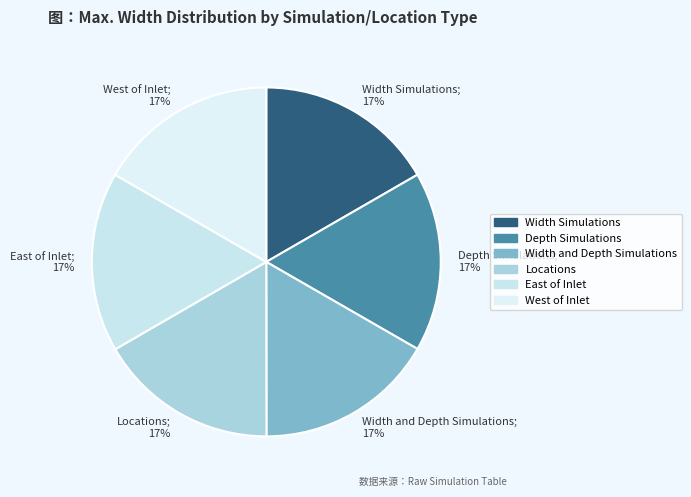

To the nearest percent, what is the combined percentage of Locations and East of Inlet?

33%